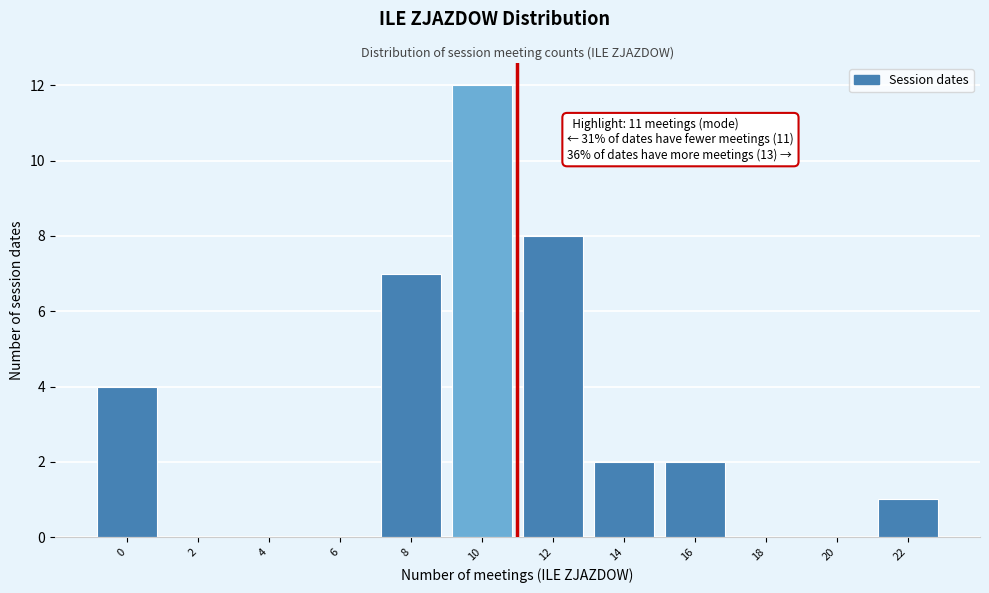

Reading left to right, list all the values displayed in this chart.

0=4	2=0	4=0	6=0	8=7	10=12	12=8	14=2	16=2	18=0	20=0	22=1